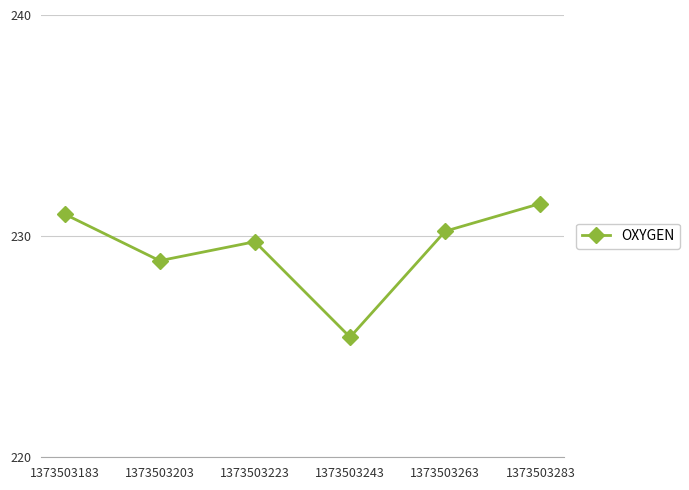

The value at 1373503183 is 93.8. True or false?

False